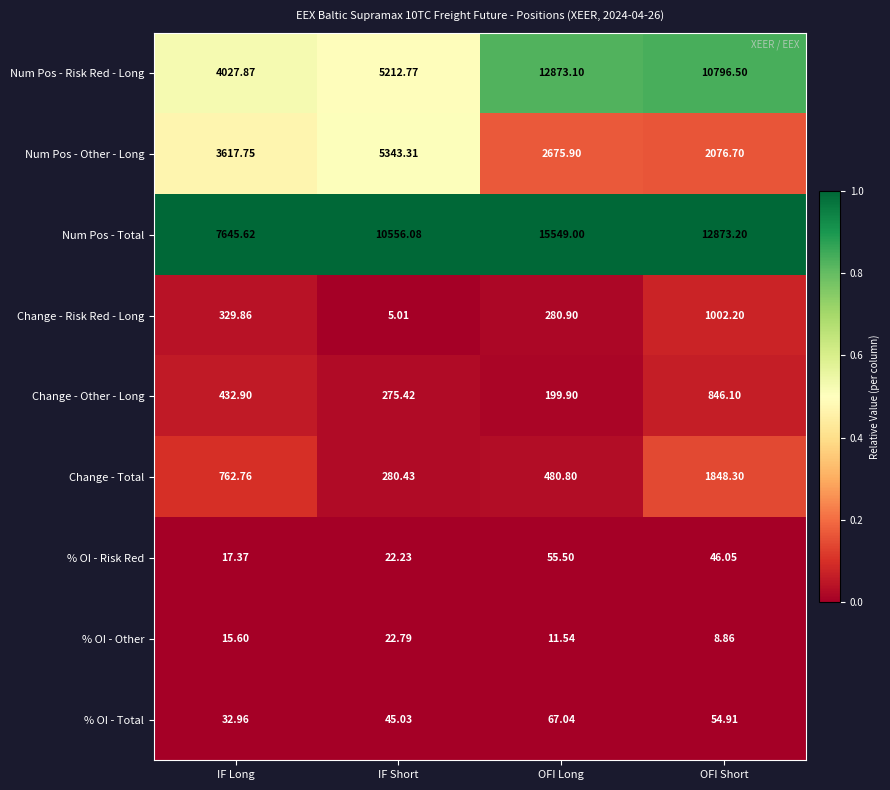

What is the difference between the highest and lowest values at IF Short?

10551.1